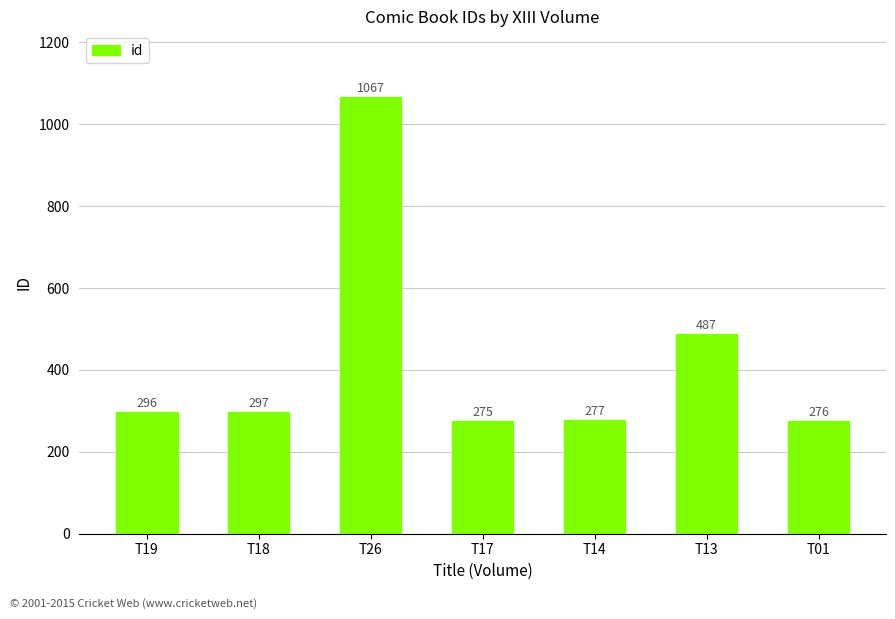

What position from the right is T13?

2